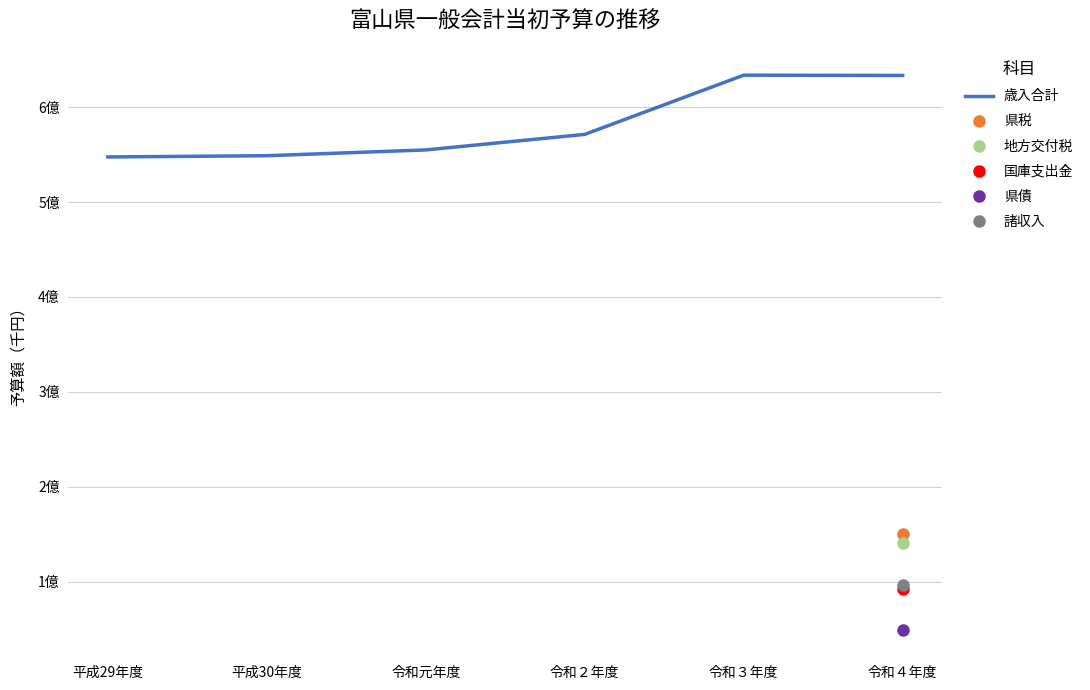

Approximately how many times larger is the value at 令和４年度 compared to 令和元年度?

1.1